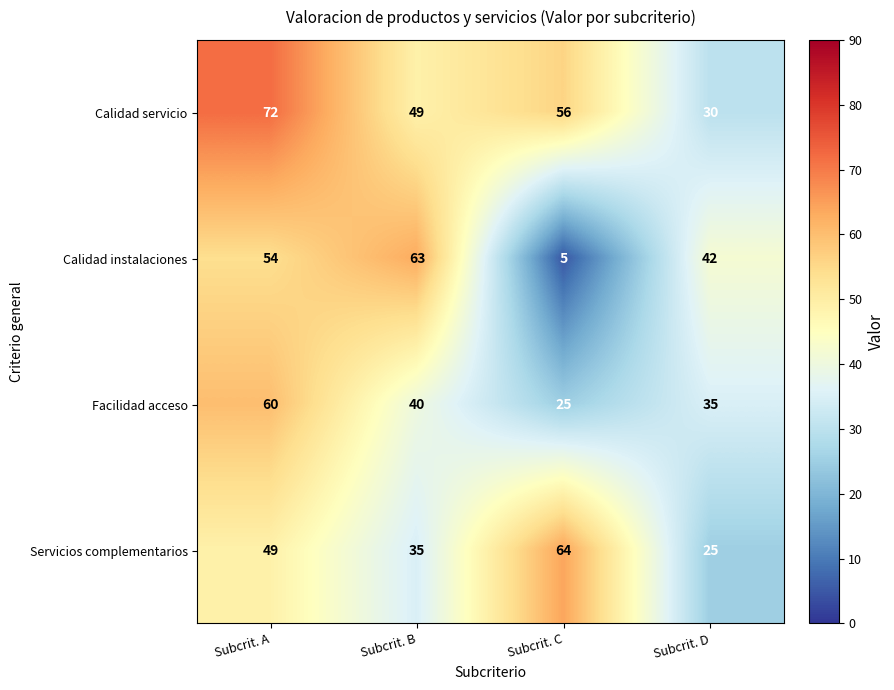

Read the Calidad instalaciones value at Subcrit. B, to the nearest 10.

60